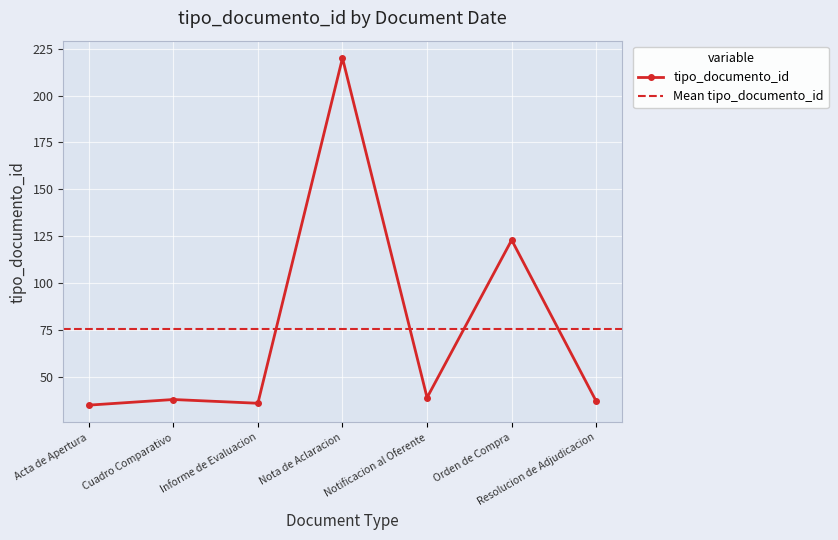

Is it true that tipo_documento_id equals 220 at Nota de Aclaracion?

True